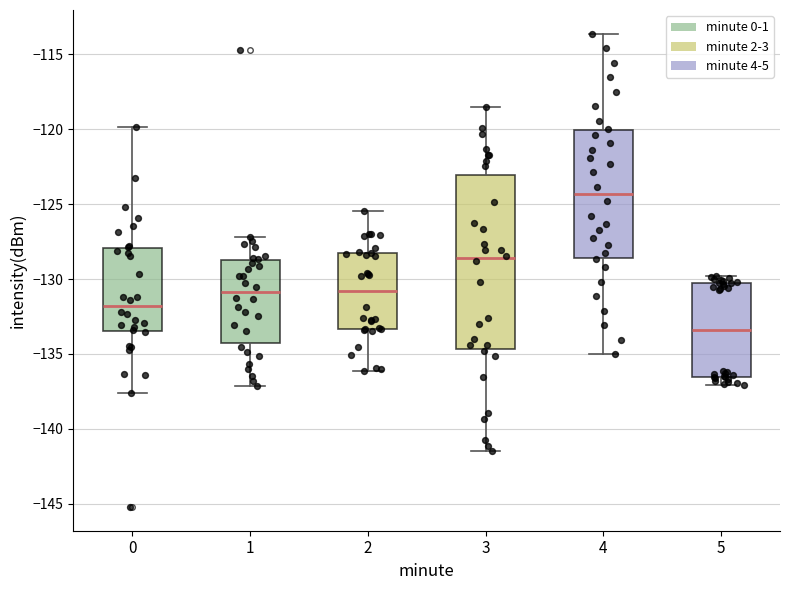

Which box is the tallest, from its lower edge to its upper edge?

3